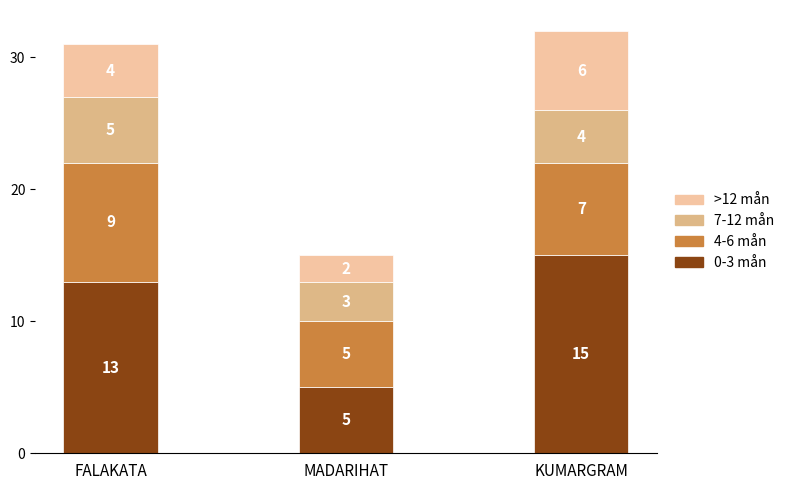

At which label does 7-12 mån first exceed 4?

FALAKATA